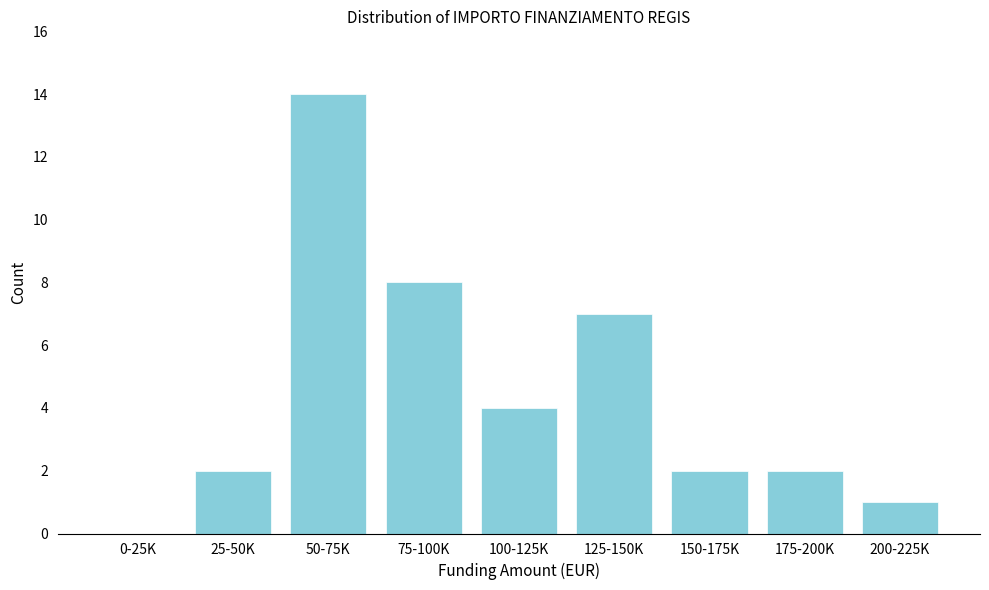

Reading left to right, transcribe all the data shown in this chart.

0-25K=0	25-50K=2	50-75K=14	75-100K=8	100-125K=4	125-150K=7	150-175K=2	175-200K=2	200-225K=1